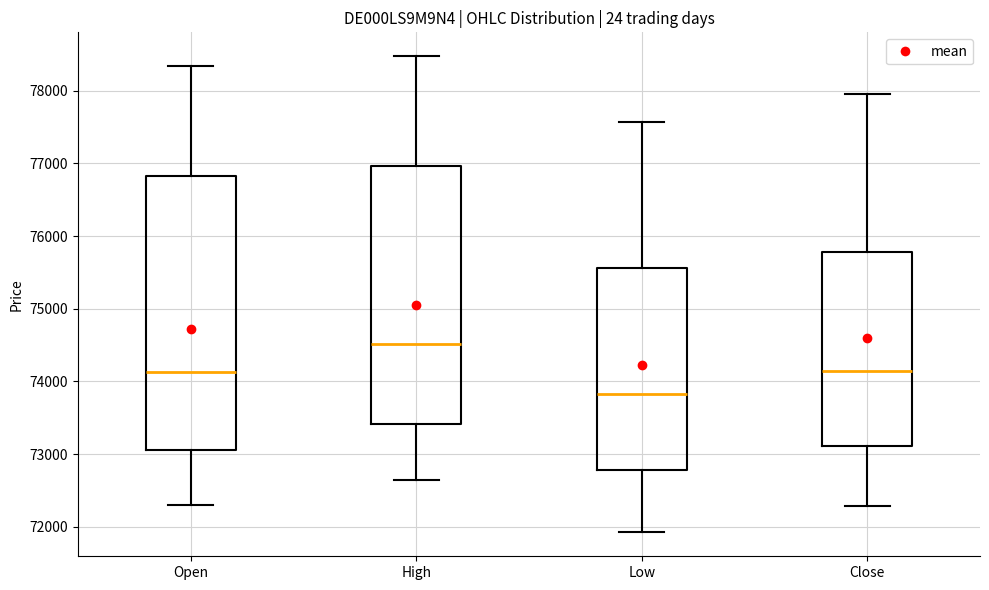

Reading left to right, read every box against the y-axis: the position of its median line, the range the box covers, and the ends of its whiskers. The values are not printed on the chart, so give them approximately, as read against the axis.

Open: median 74100, box 73100 to 76800, whiskers 72300 to 78300
High: median 74500, box 73400 to 77000, whiskers 72700 to 78500
Low: median 73800, box 72800 to 75600, whiskers 71900 to 77600
Close: median 74200, box 73100 to 75800, whiskers 72300 to 78000